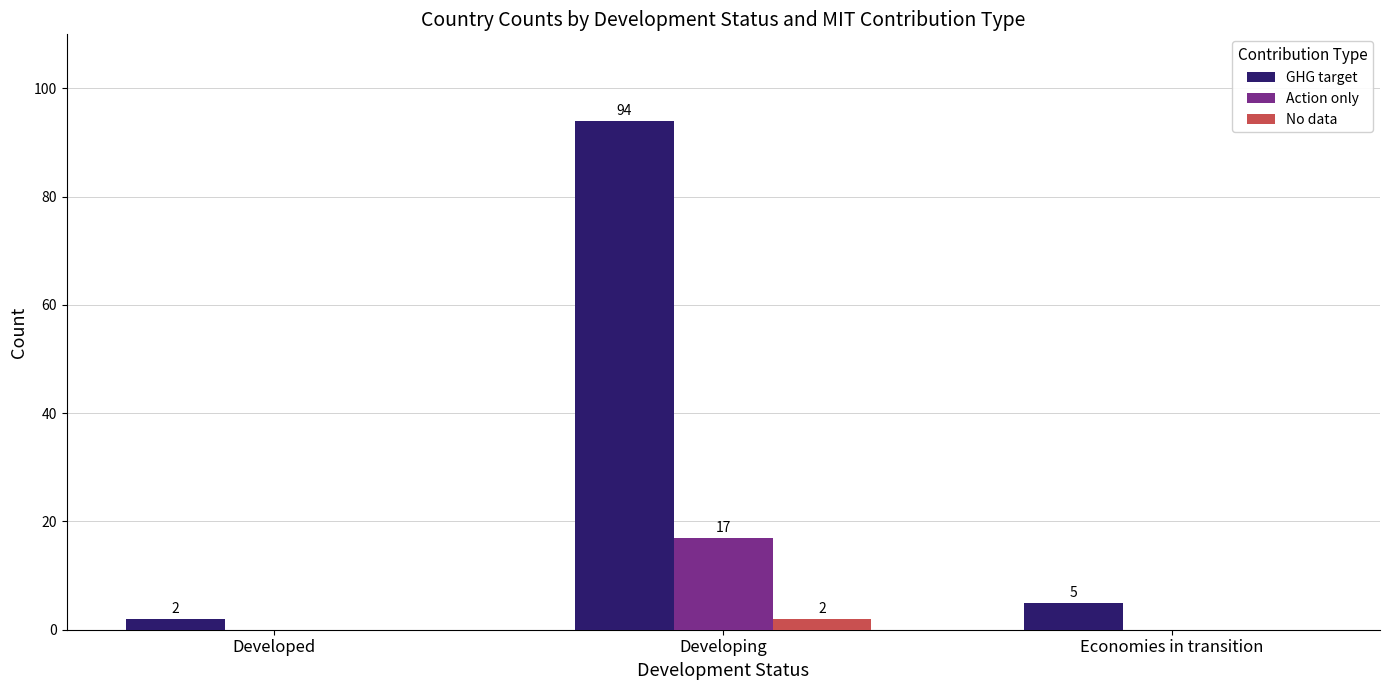

At which label is GHG target closest to 48?

Economies in transition